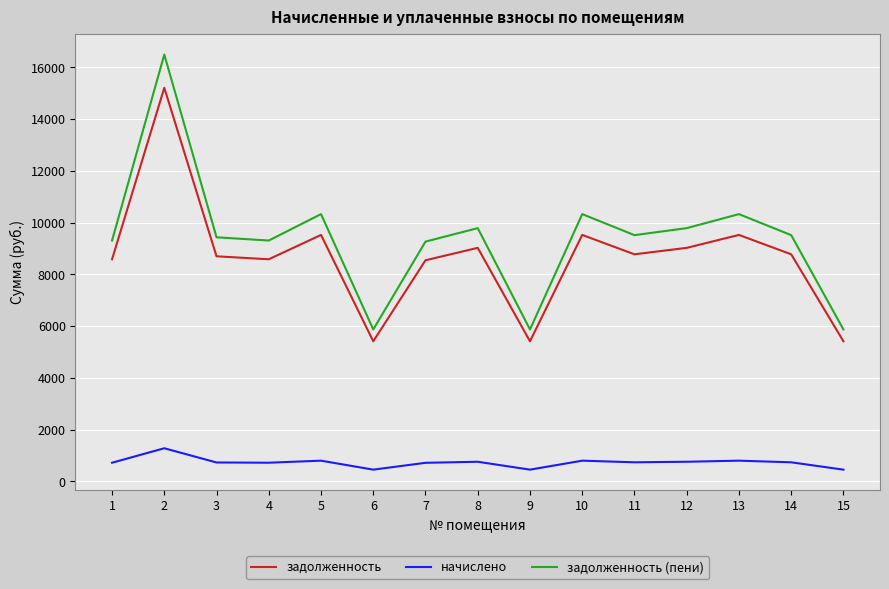

Which series has the widest spread of values?

задолженность (пени)